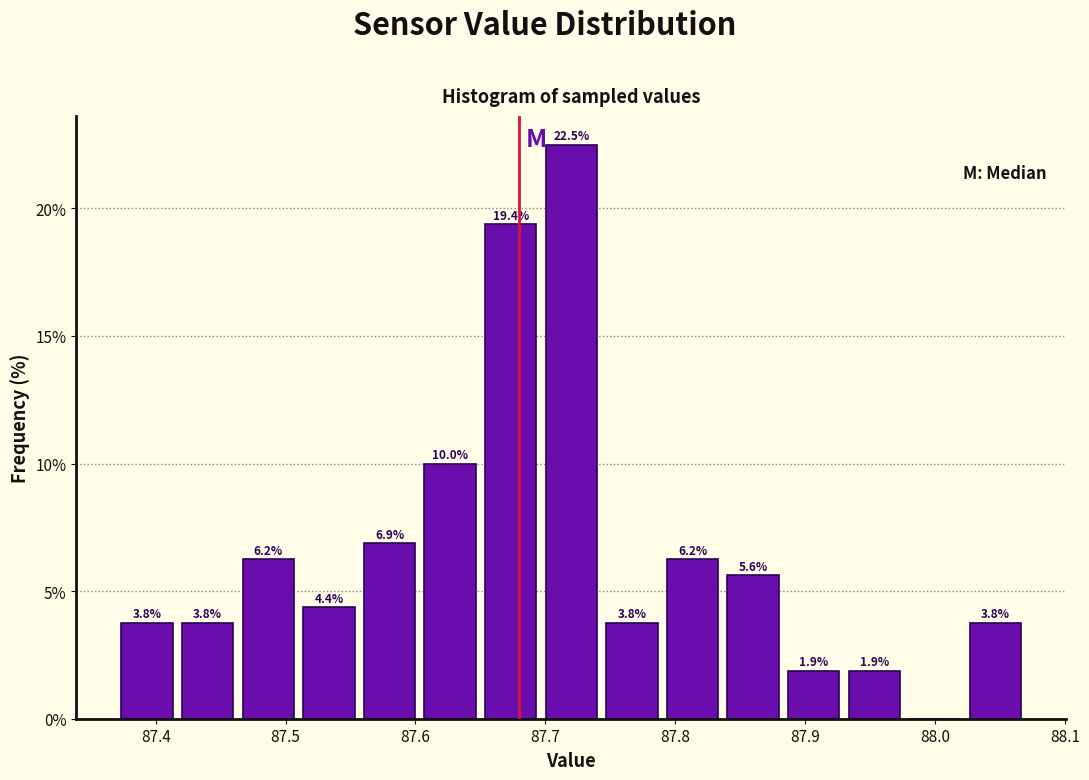

Over which range of the x-axis is the bar tallest?

87.70 to 87.74